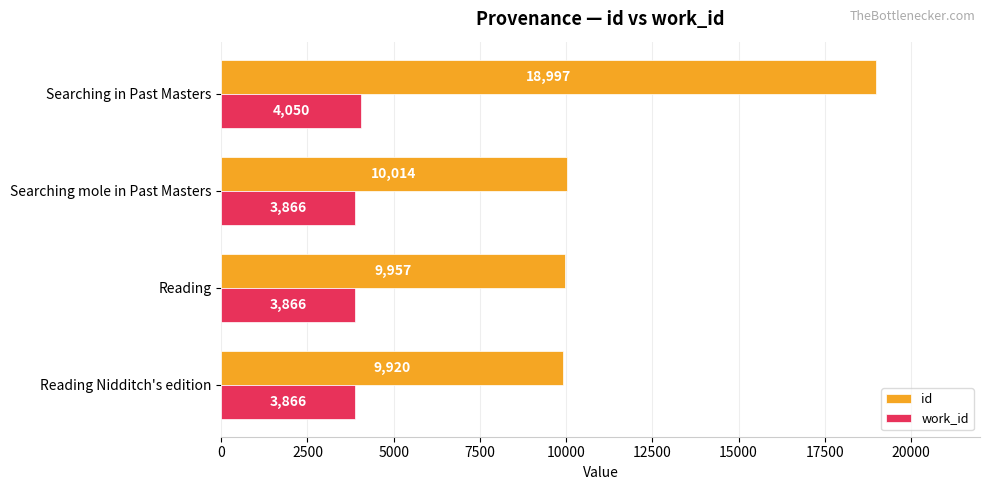

What is the difference between the maximum and minimum values in the id series?

9077